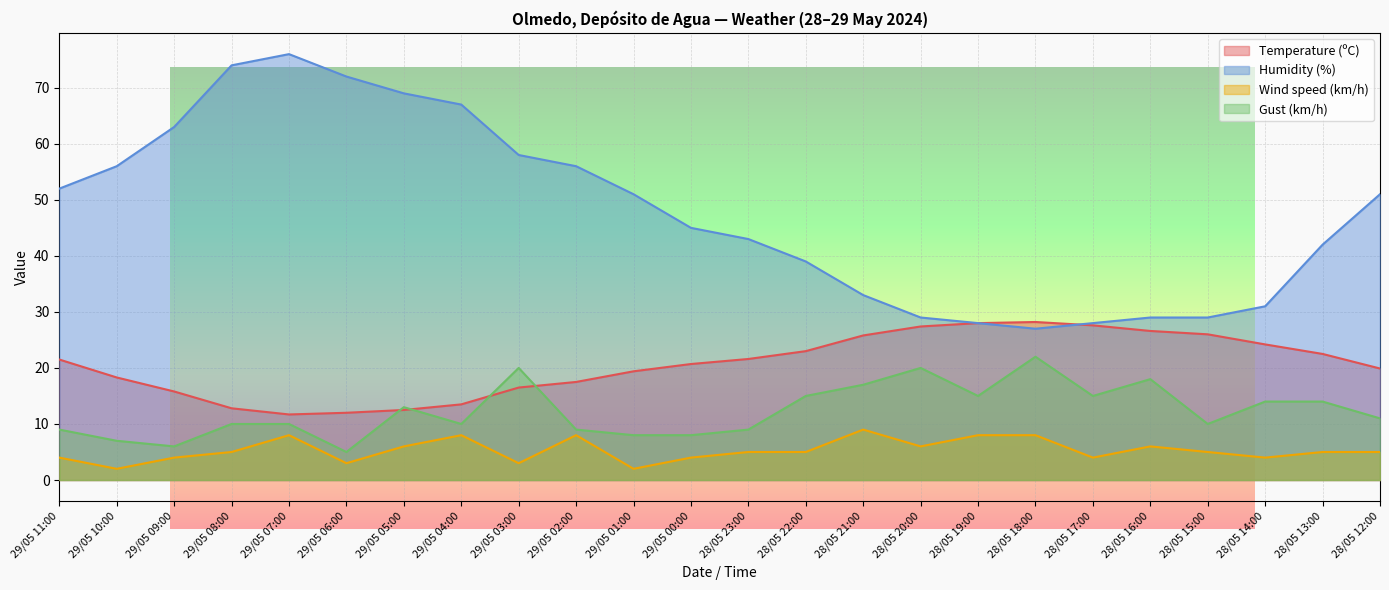

Rank the series by their maximum value, from highest to lowest.

Humidity (%), Temperature (ºC), Gust (km/h), Wind speed (km/h)